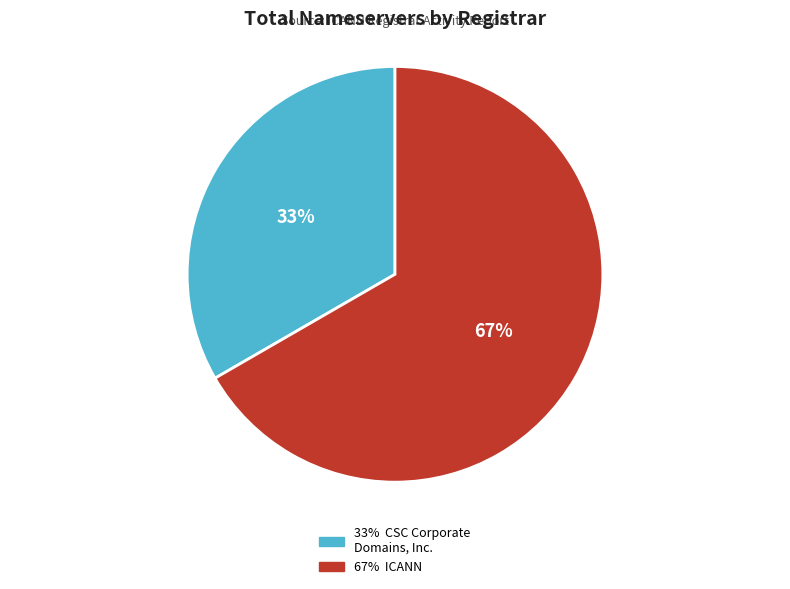

Is there any slice that represents more than half of the pie?

Yes